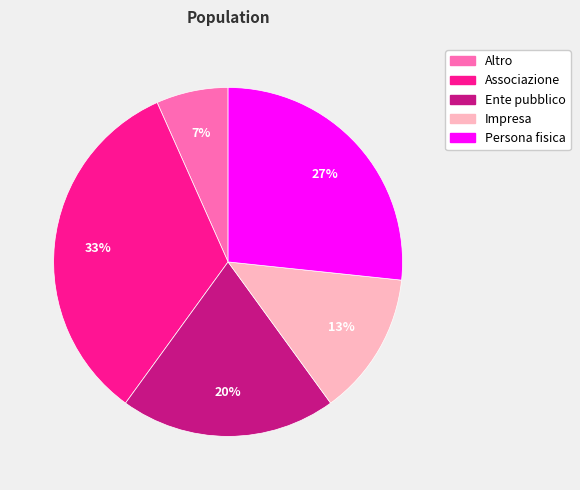

Does Persona fisica account for over 50% of the chart?

No